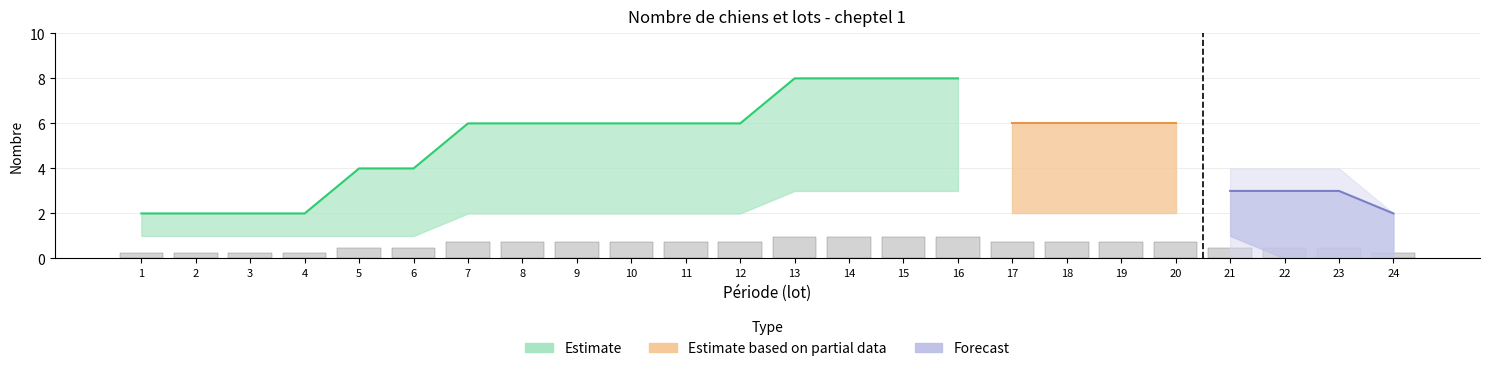

What is the spread (max minus min) of values at 7?

5